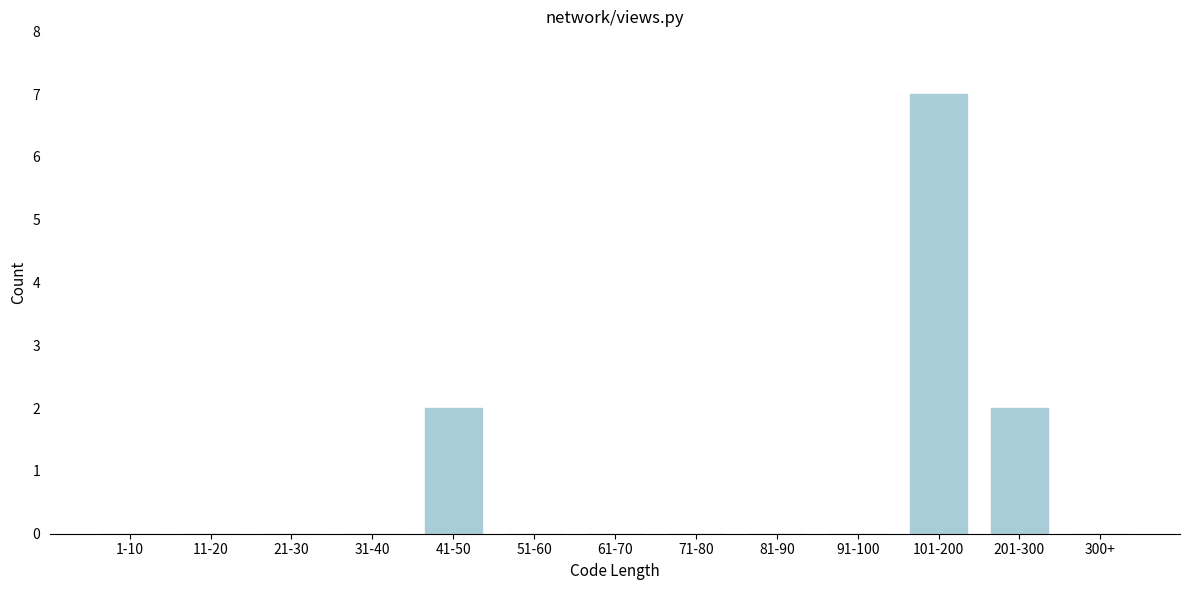

Reading left to right, what are all the values shown in this chart?

1-10=0	11-20=0	21-30=0	31-40=0	41-50=2	51-60=0	61-70=0	71-80=0	81-90=0	91-100=0	101-200=7	201-300=2	300+=0